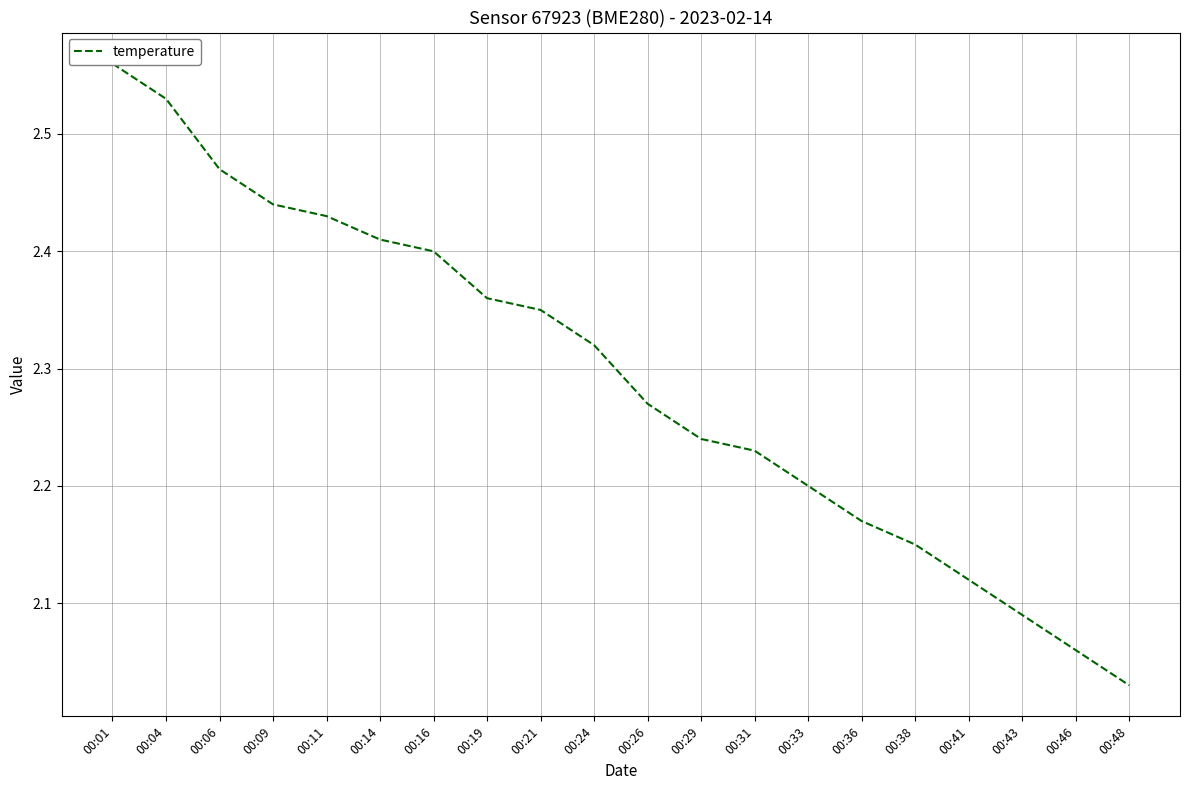

True or false: there are more than 0 points higher than both neighbors.

False